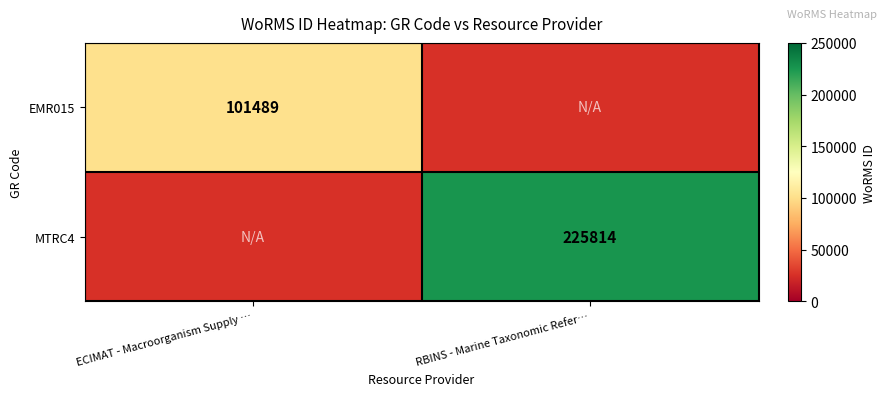

The MTRC4 series shows 404789.9 at RBINS - Marine Taxonomic Refer…. True or false?

False